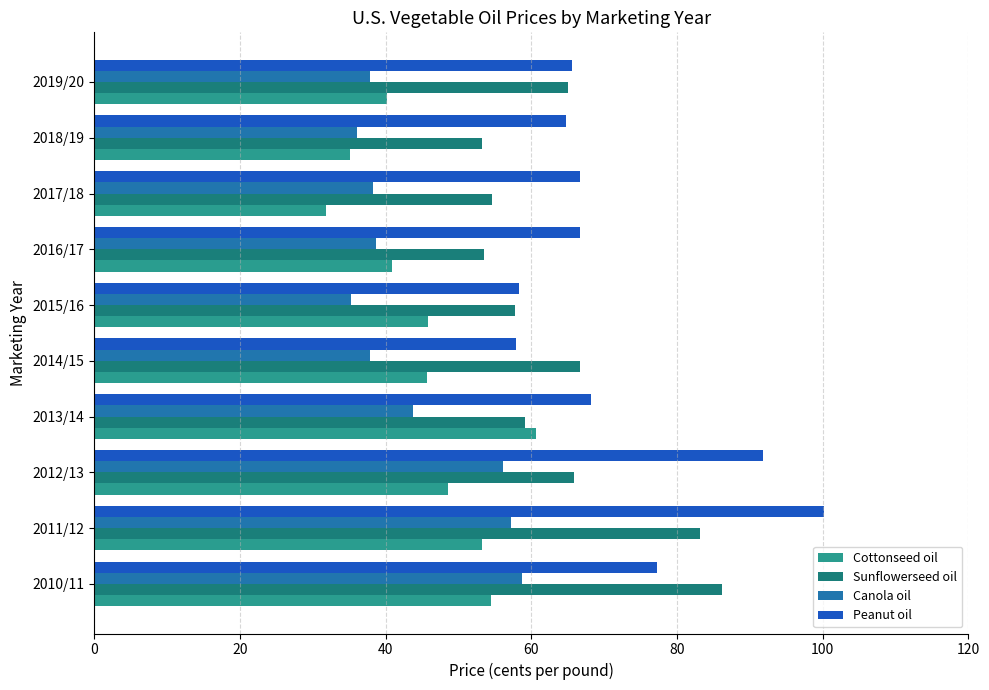

How many values in the Sunflowerseed oil series exceed 65?

5